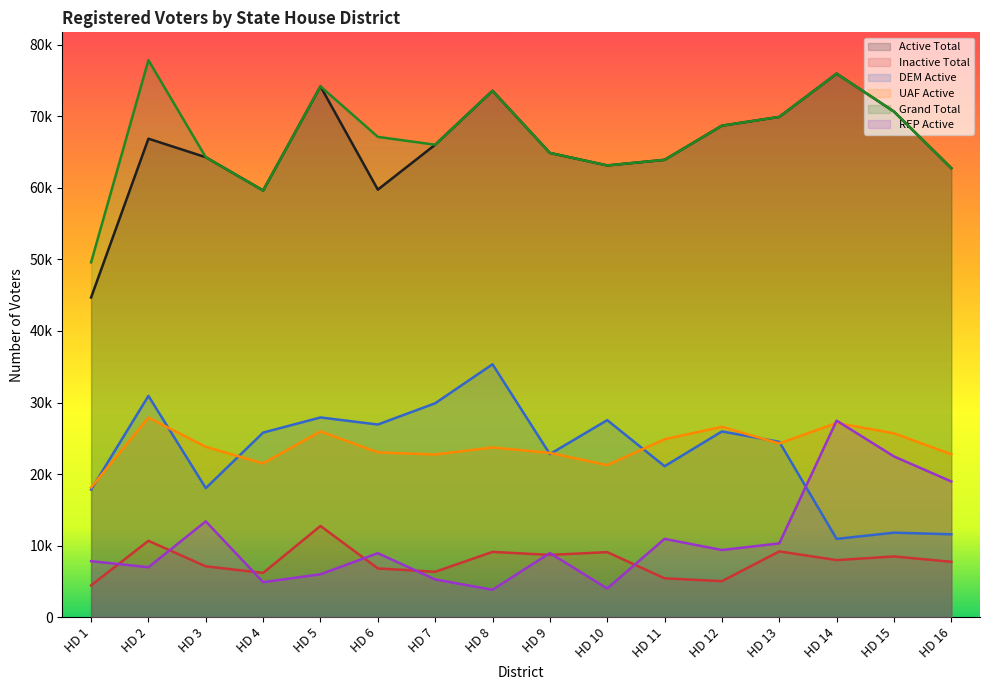

What is the value of the Inactive Total point at the 9th from the left?

8697